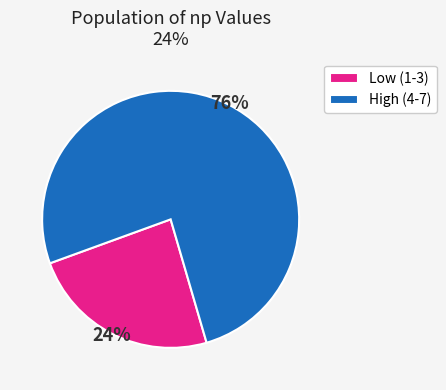

To the nearest percent, what is the difference between the largest and smallest slice percentages?

52%